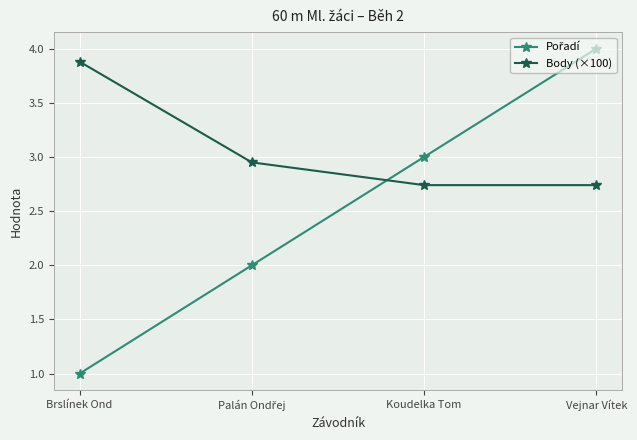

Which category has the highest value across all series?

Vejnar Vítek